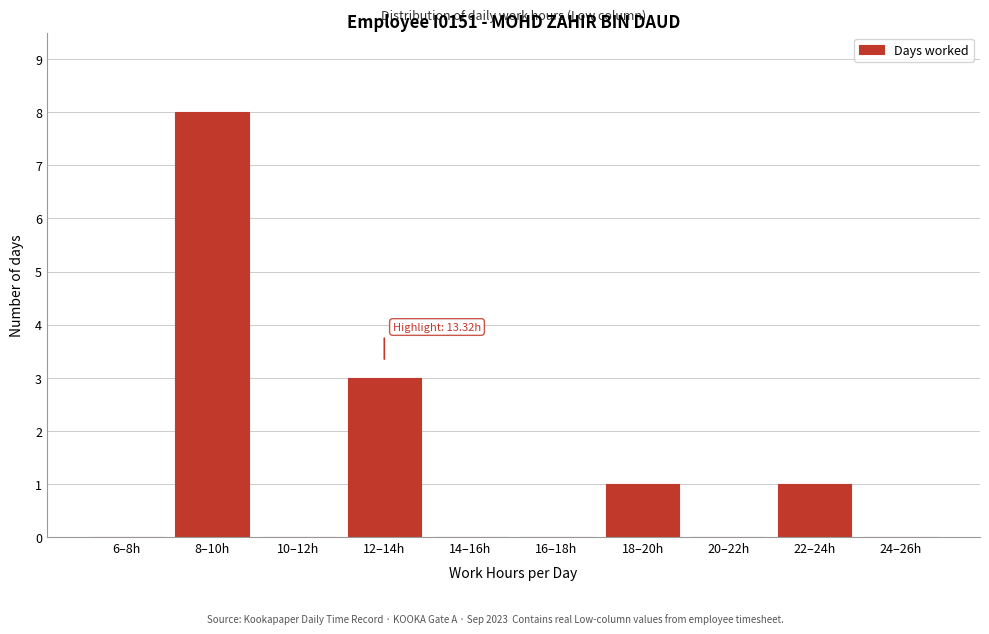

Reading left to right, extract all data points from this chart.

6–8h=0	8–10h=8	10–12h=0	12–14h=3	14–16h=0	16–18h=0	18–20h=1	20–22h=0	22–24h=1	24–26h=0